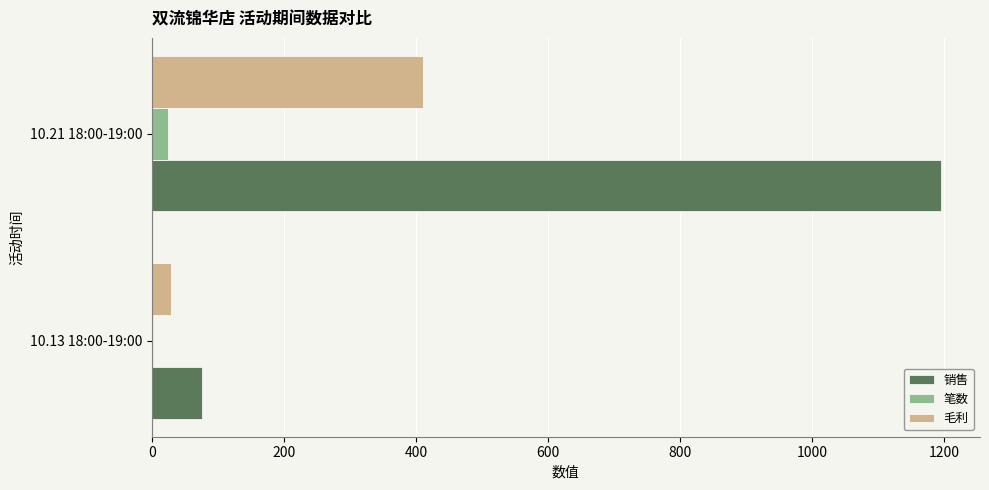

Which category has the highest value in the 销售 series?

10.21 18:00-19:00